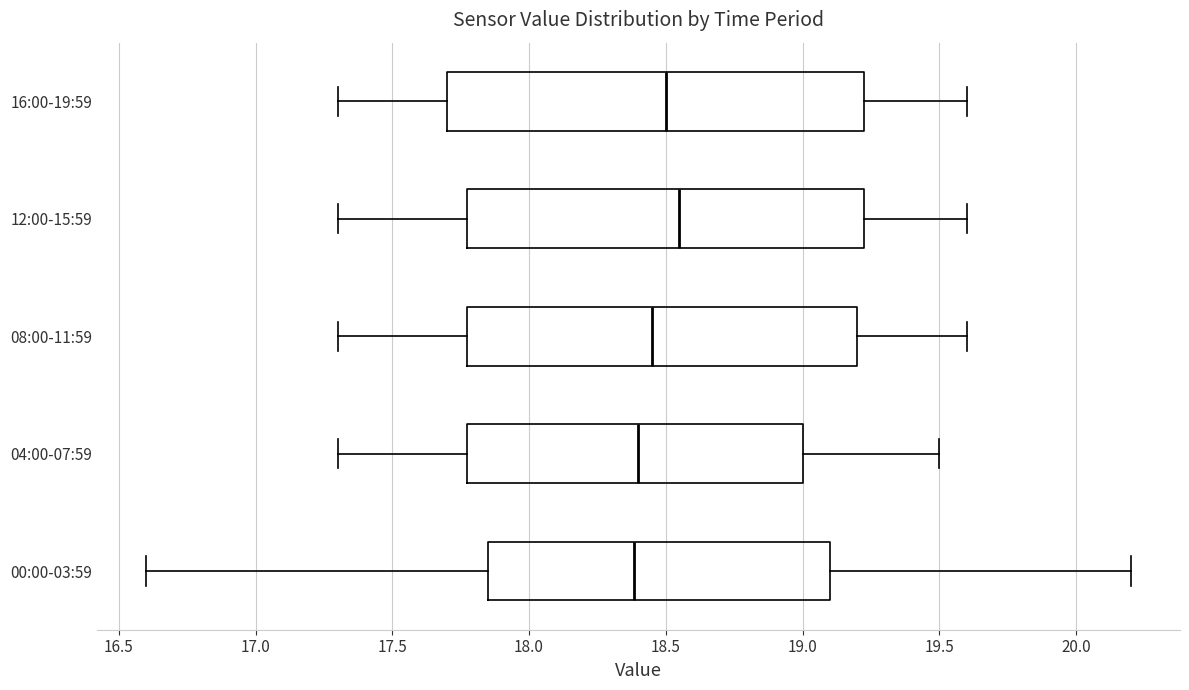

Which box is the widest, from its left edge to its right edge?

16:00-19:59